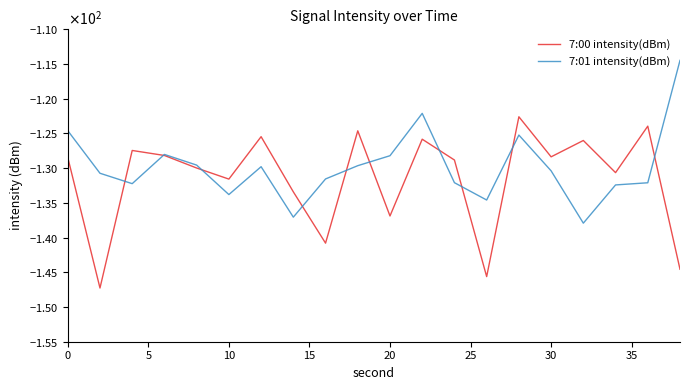

What is the lowest value of the 7:00 intensity(dBm) series?

-147.3